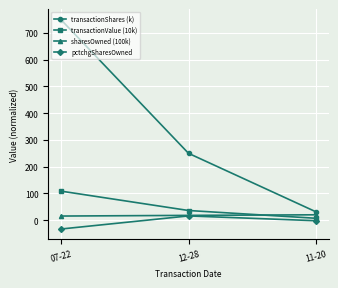

How many values in the transactionShares (k) series are below 250?

1